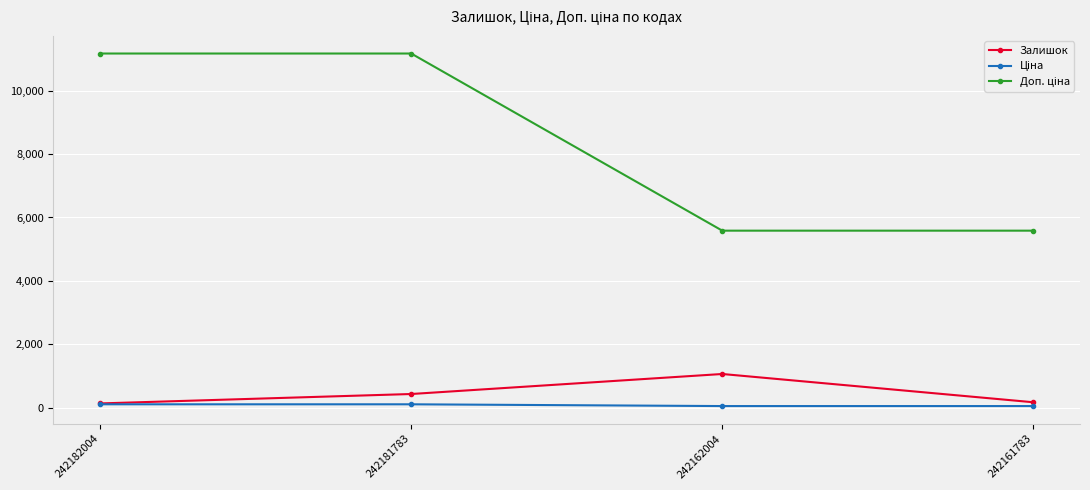

True or false: Залишок has a value of 436.0 at 242181783.

True